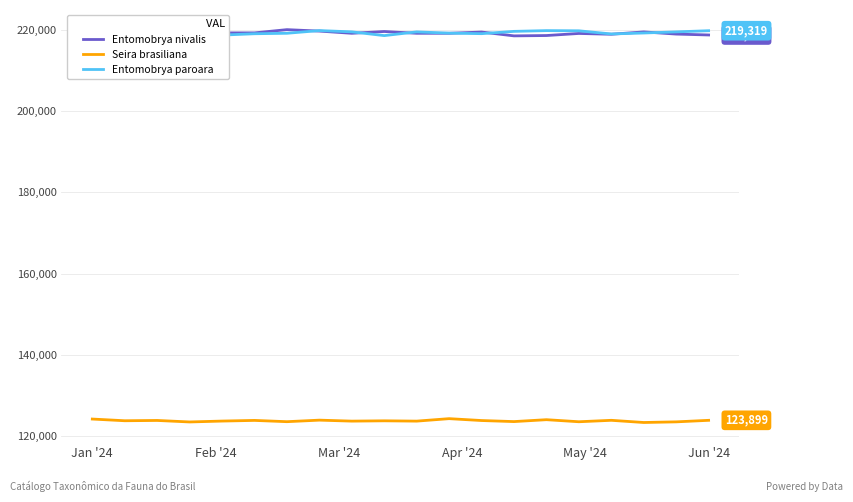

True or false: Entomobrya paroara and Seira brasiliana intersect in this chart.

False